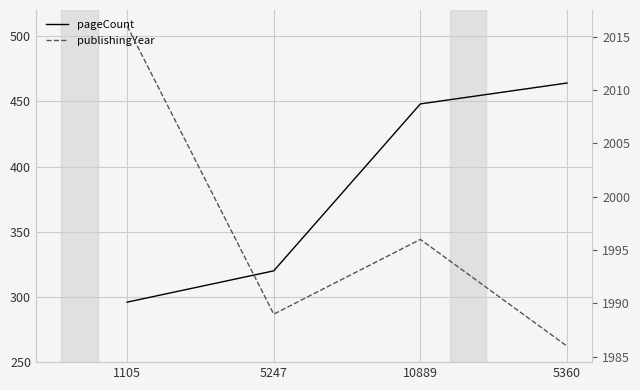

How many values in the publishingYear series are below 1996?

2